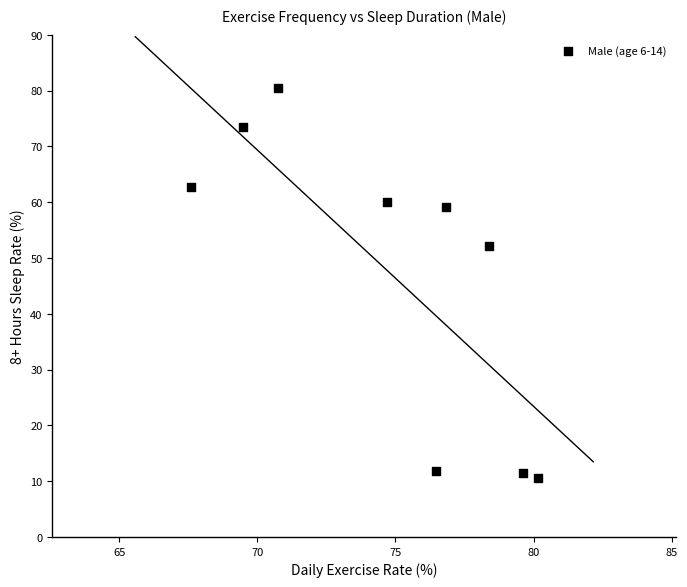

What Y value in the scatter plot is closest to 45?

52.2